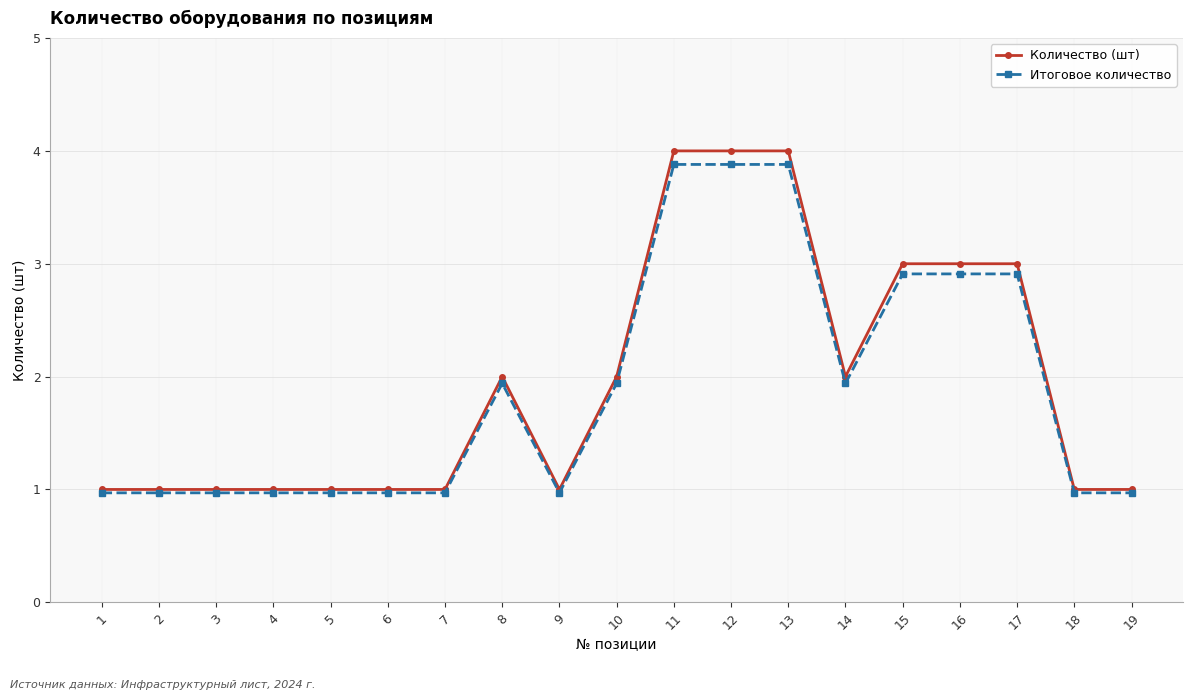

True or false: Количество (шт) has more than 0 points higher than both neighbors.

True